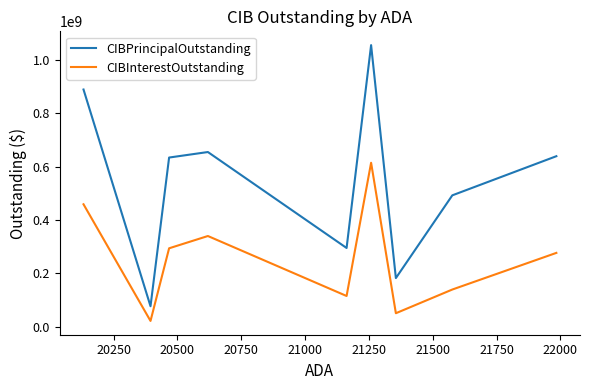

True or false: CIBPrincipalOutstanding and CIBInterestOutstanding intersect in this chart.

False